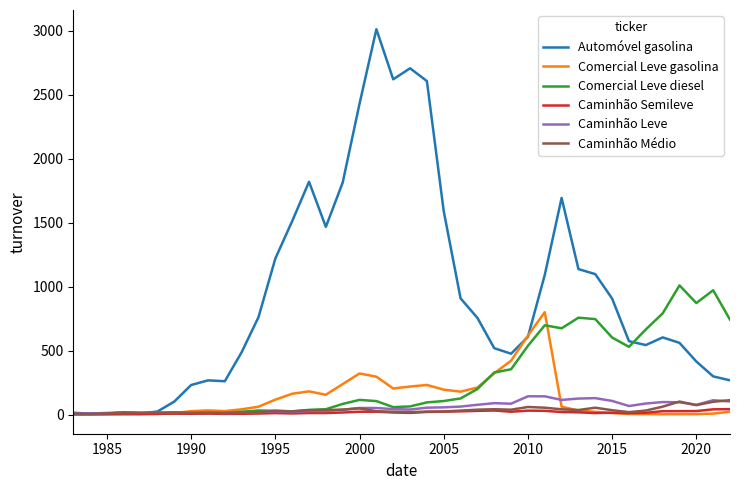

What is the highest value of the Comercial Leve diesel series?

1009.7